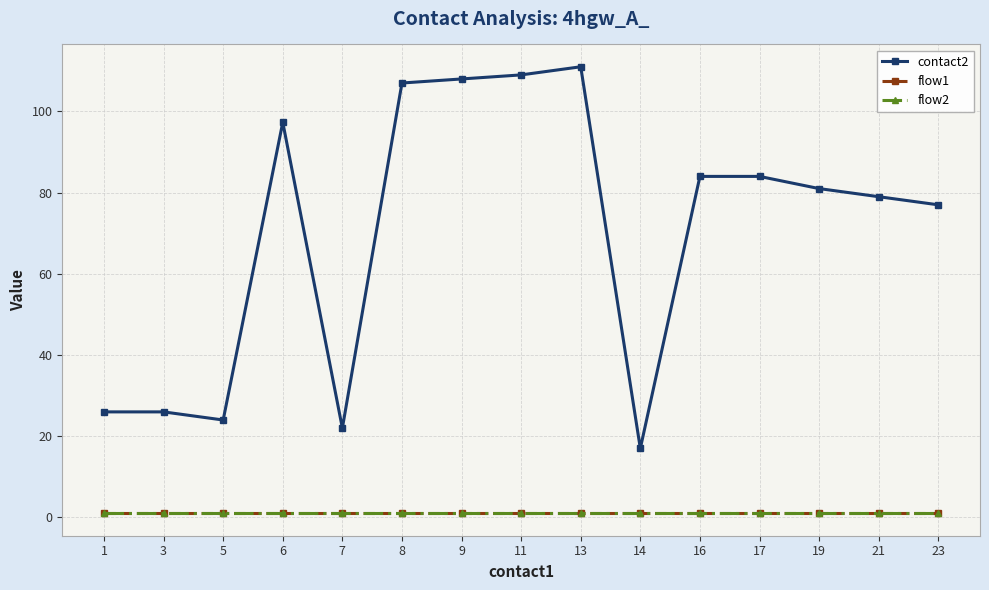

Reading right to left, transcribe all the data shown in this chart.

contact2: 77.0	79.0	81.0	84.0	84.0	17.0	111.0	109.0	108.0	107.0	22.0	97.3	24.0	26.0	26.0
flow1: 1.0	1.0	1.0	1.0	1.0	1.0	1.0	1.0	1.0	1.0	1.0	1.0	1.0	1.0	1.0
flow2: 1.0	1.0	1.0	1.0	1.0	1.0	1.0	1.0	1.0	1.0	1.0	1.0	1.0	1.0	1.0